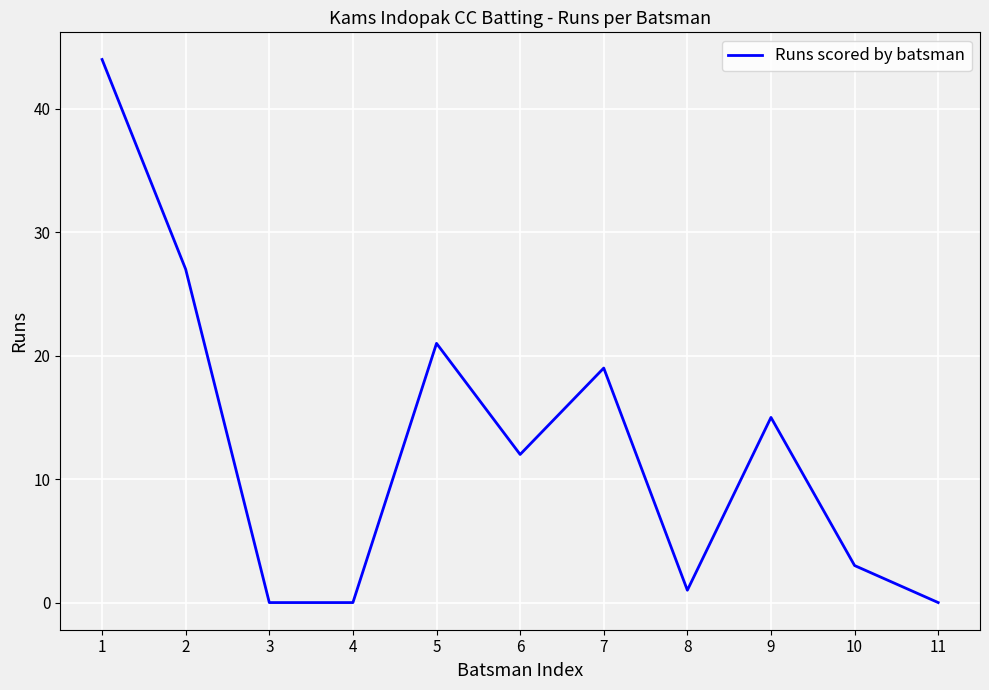

Is it true that the value at 1 is 44?

True